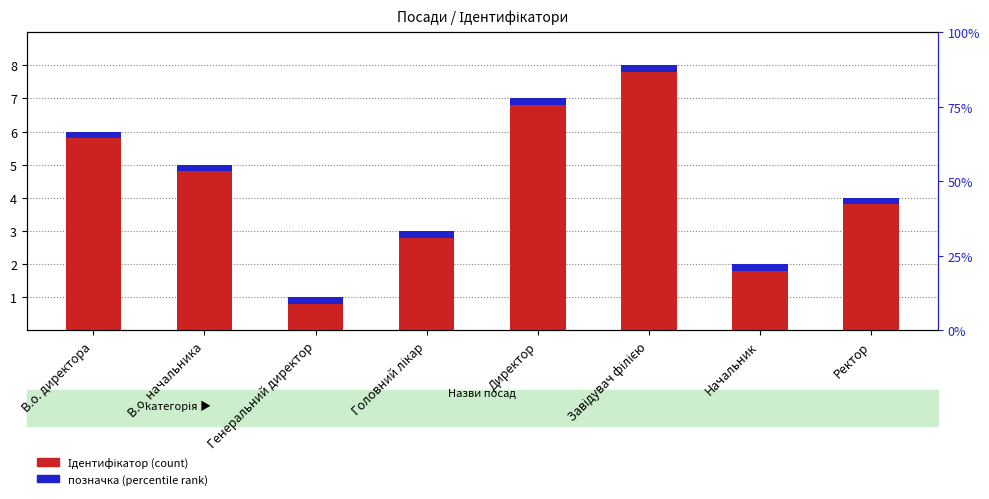

Reading left to right, transcribe all the data shown in this chart.

Ідентифікатор: 6.0	5.0	1.0	3.0	7.0	8.0	2.0	4.0
позначка: 0.2	0.2	0.2	0.2	0.2	0.2	0.2	0.2